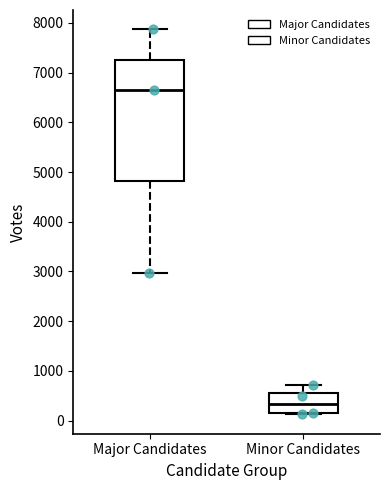

Which box has the lowest median line?

Minor Candidates